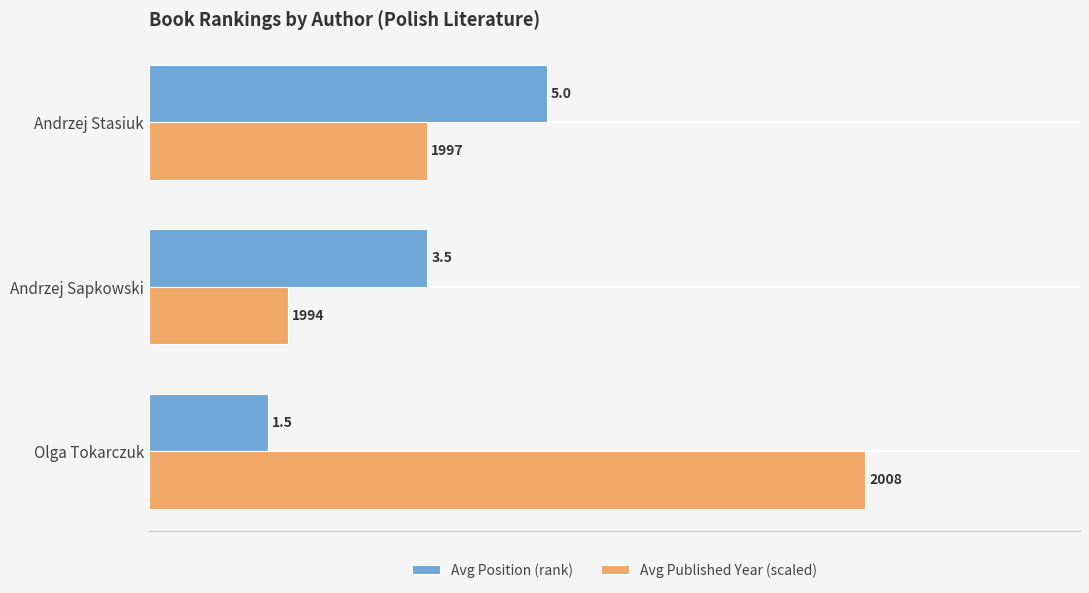

Which category has the lowest value across all series?

Olga Tokarczuk